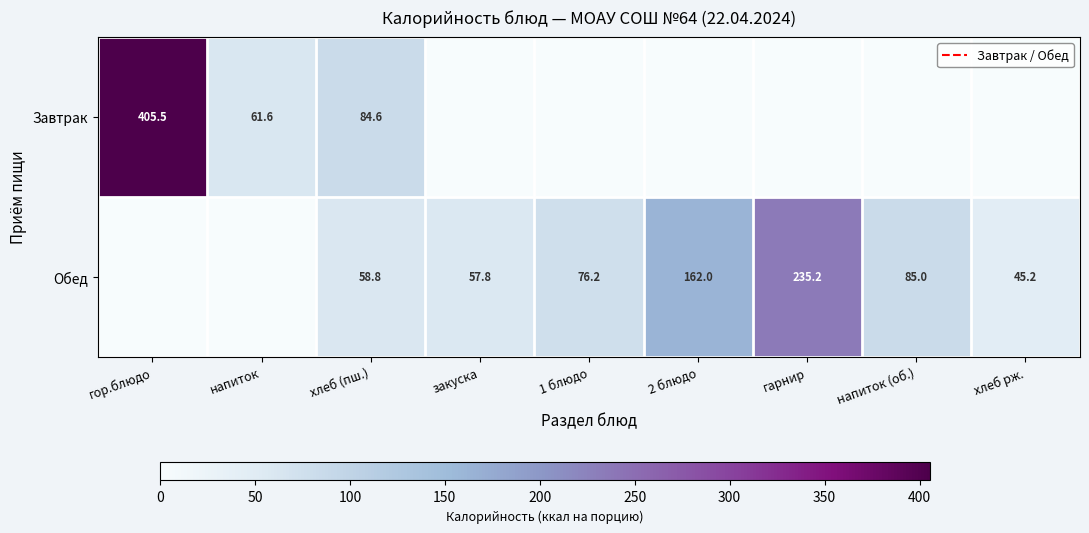

Is it true that Обед equals 57.8 at закуска?

True